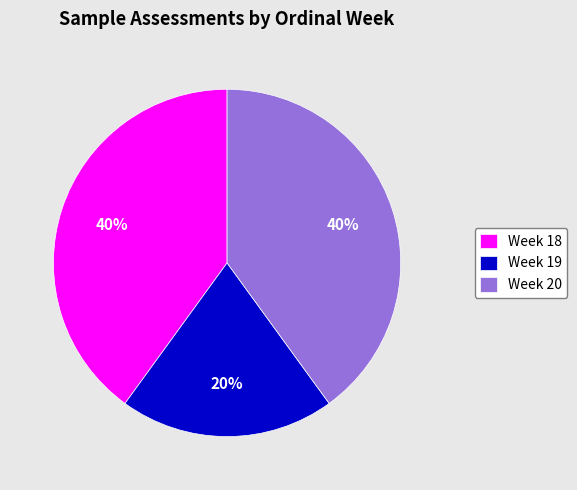

Count the number of slices in the pie.

3